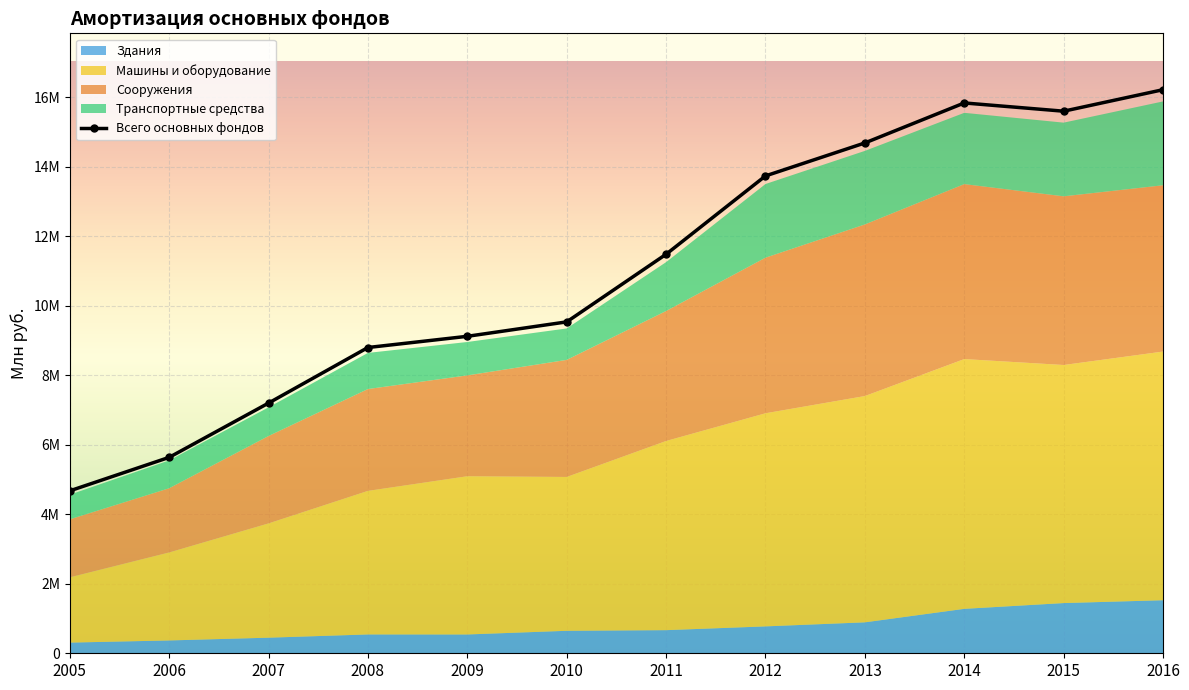

Reading left to right, what are all the values shown in this chart?

4675959	5639918	7202713	8802350	9124841	9540249	11487381	13742521	14691761	15842759	15605429	16224426